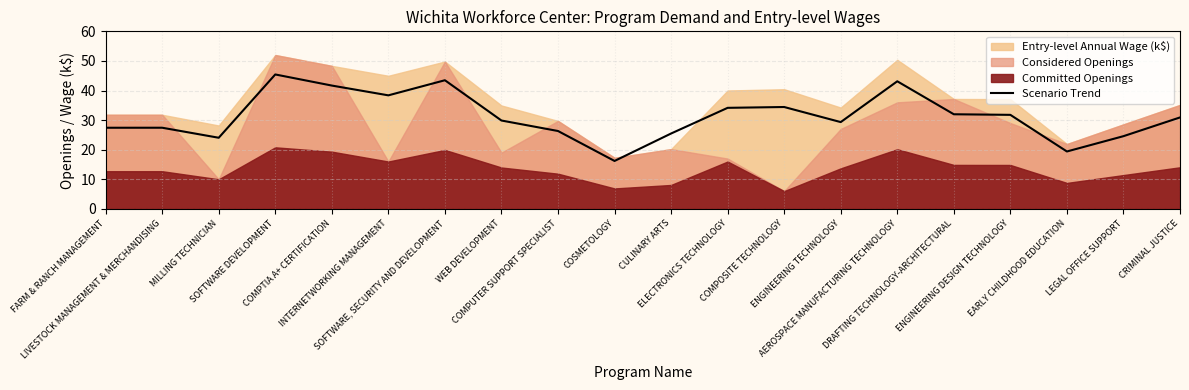

What position from the left is INTERNETWORKING MANAGEMENT?

6